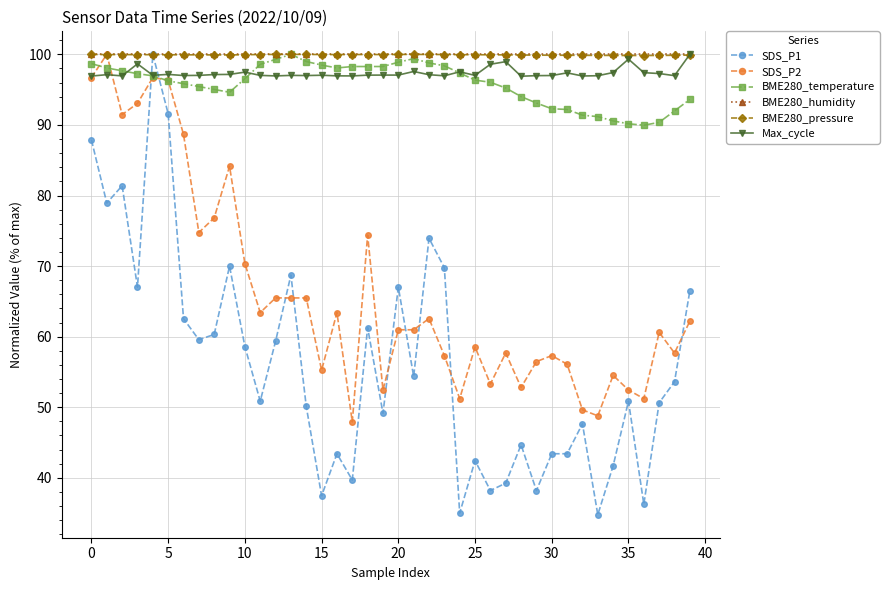

True or false: BME280_pressure has more than 1 points higher than both neighbors.

True